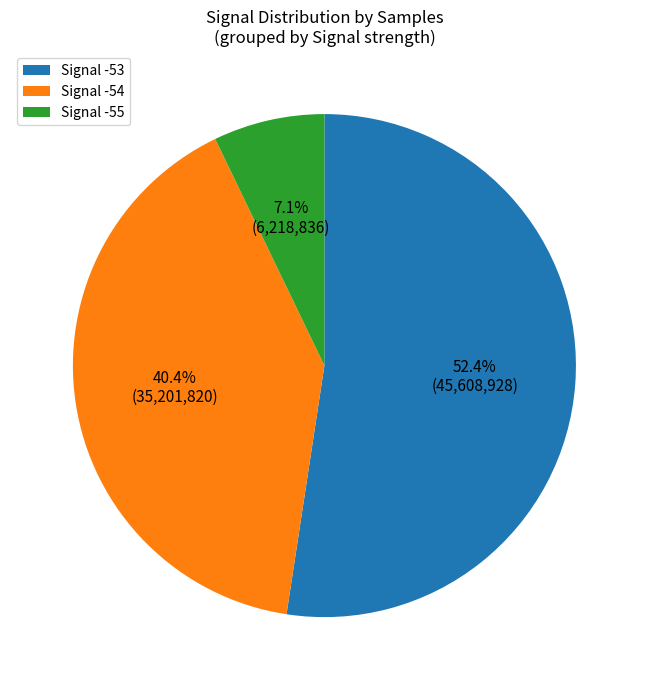

Rank the categories by value from highest to lowest.

Signal -53, Signal -54, Signal -55